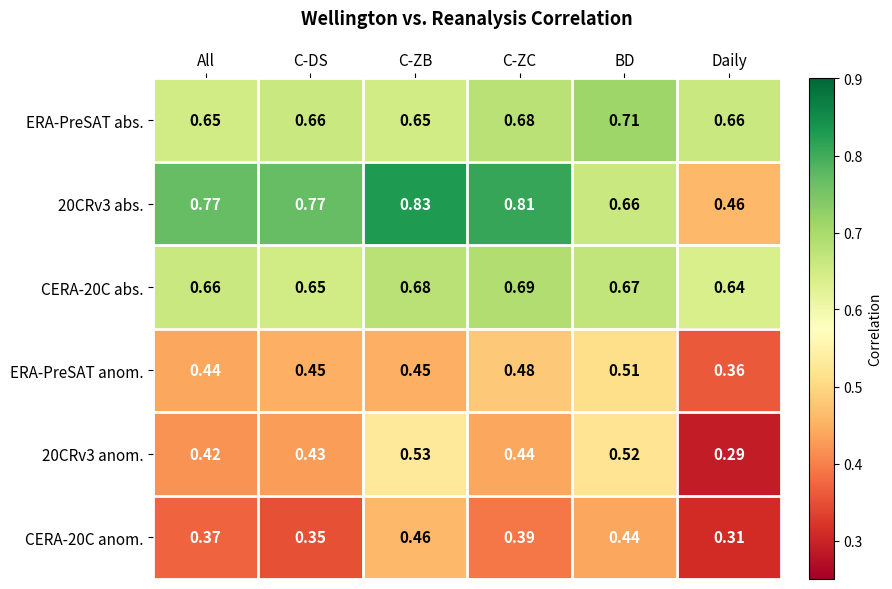

At which category does the chart reach its minimum across all series?

Daily